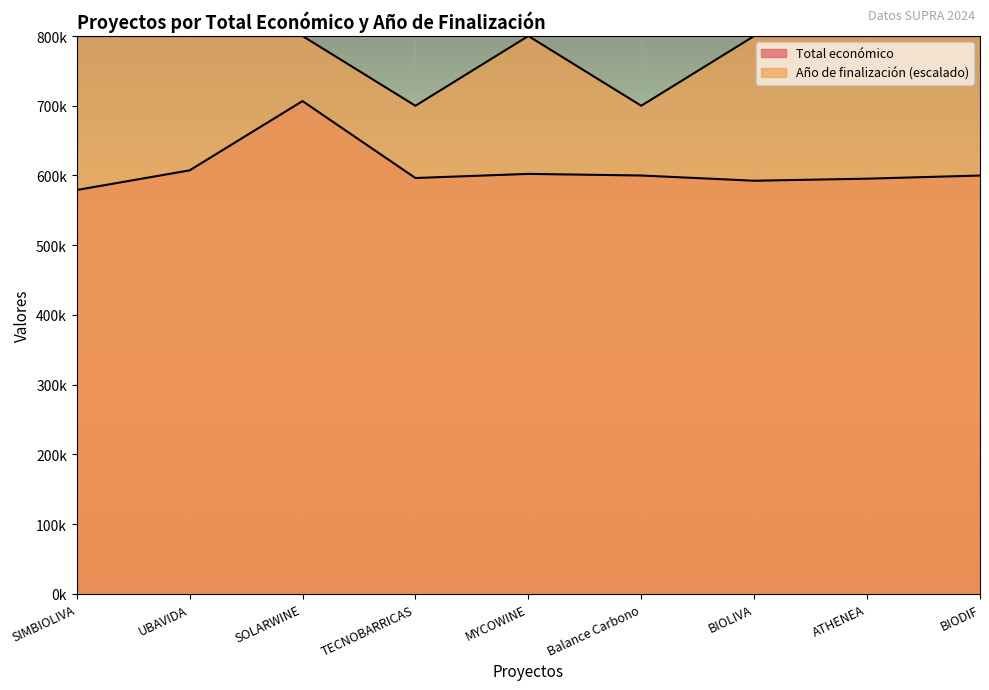

What is the sum of the Total económico values at MYCOWINE and BIOLIVA?

1194770.4